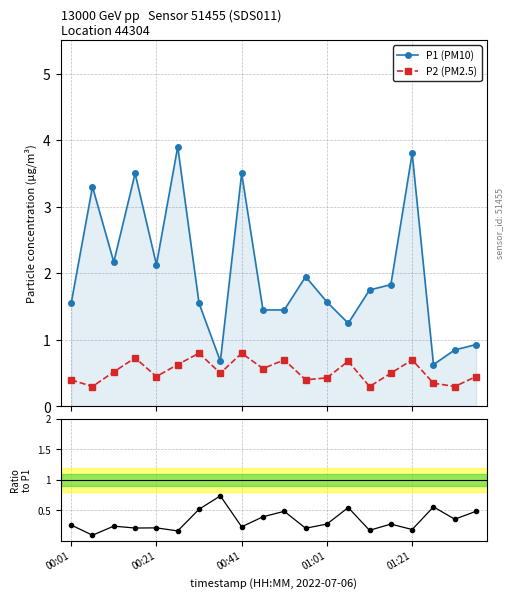

Reading left to right, what are all the values shown in this chart?

P1 (PM10): 1.6	3.3	2.2	3.5	2.1	3.9	1.6	0.7	3.5	1.4	1.4	1.9	1.6	1.2	1.8	1.8	3.8	0.6	0.8	0.9
P2 (PM2.5): 0.4	0.3	0.5	0.7	0.5	0.6	0.8	0.5	0.8	0.6	0.7	0.4	0.4	0.7	0.3	0.5	0.7	0.3	0.3	0.5
P2 / P1: 0.3	0.1	0.2	0.2	0.2	0.2	0.5	0.7	0.2	0.4	0.5	0.2	0.3	0.5	0.2	0.3	0.2	0.6	0.4	0.5